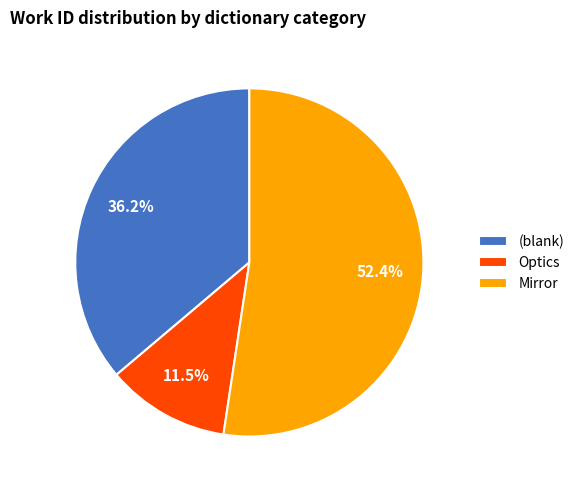

Between (blank) and Optics, which is larger?

(blank)